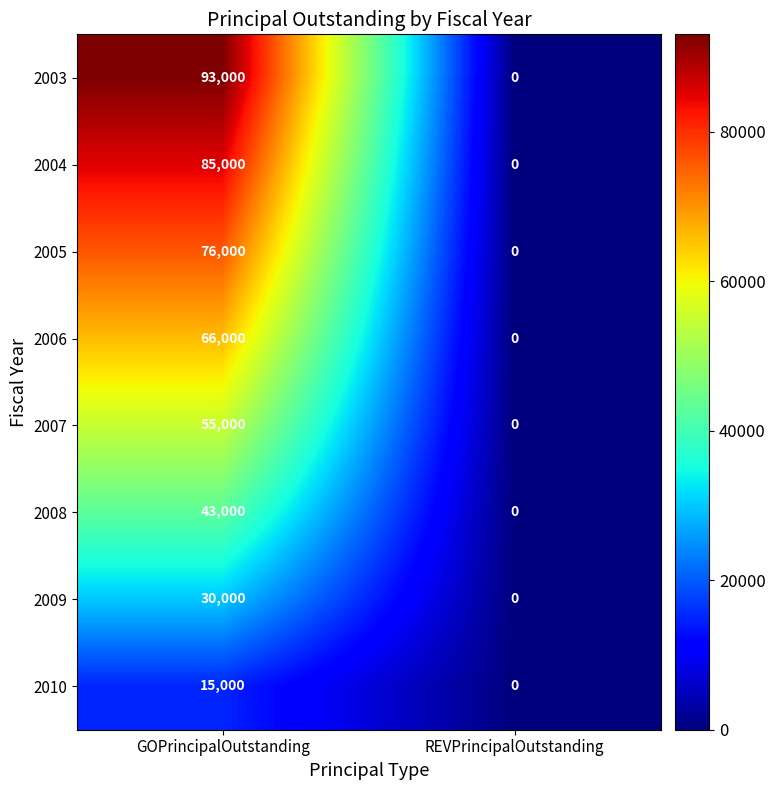

What is the sum of the 2003 values at REVPrincipalOutstanding and GOPrincipalOutstanding?

93000